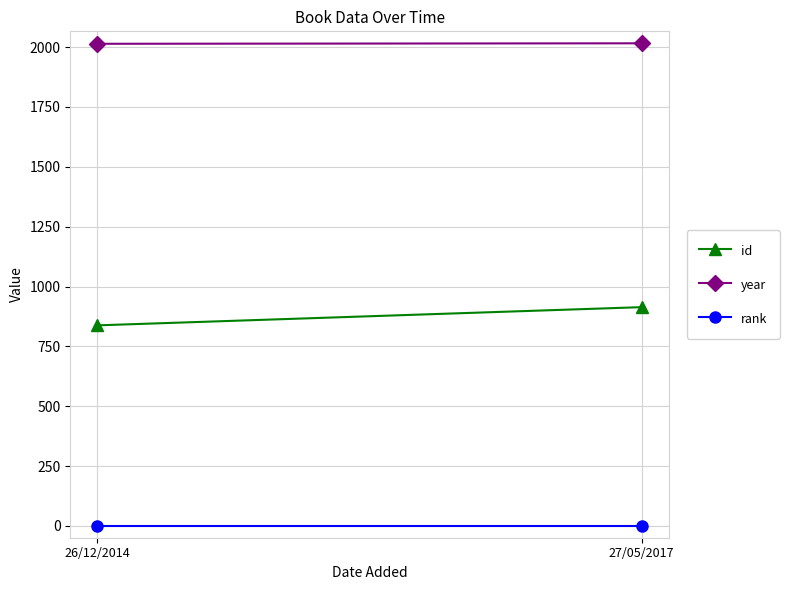

Count the number of categories in the chart.

2